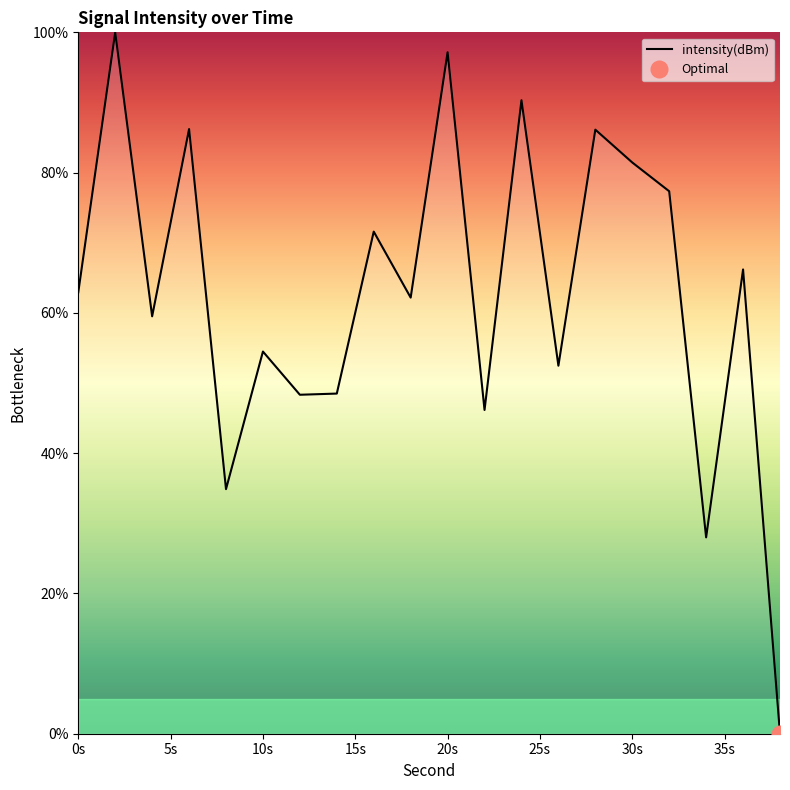

How many values are above zero?

19